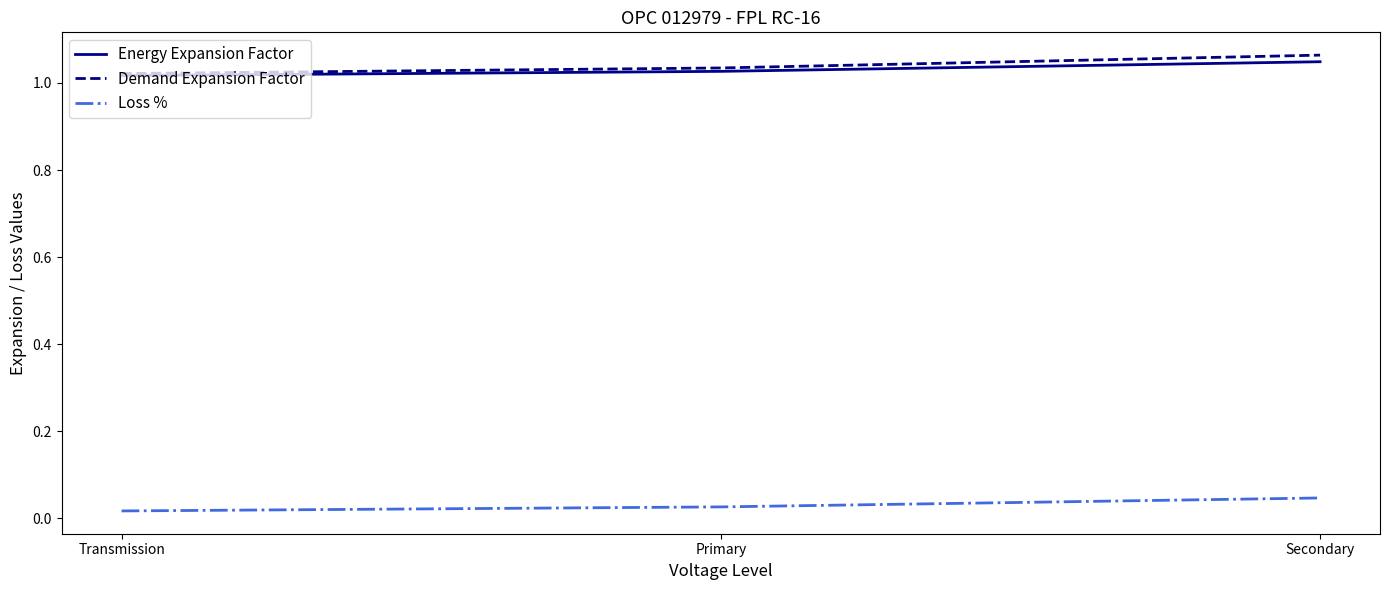

How many lines are shown in the chart?

3